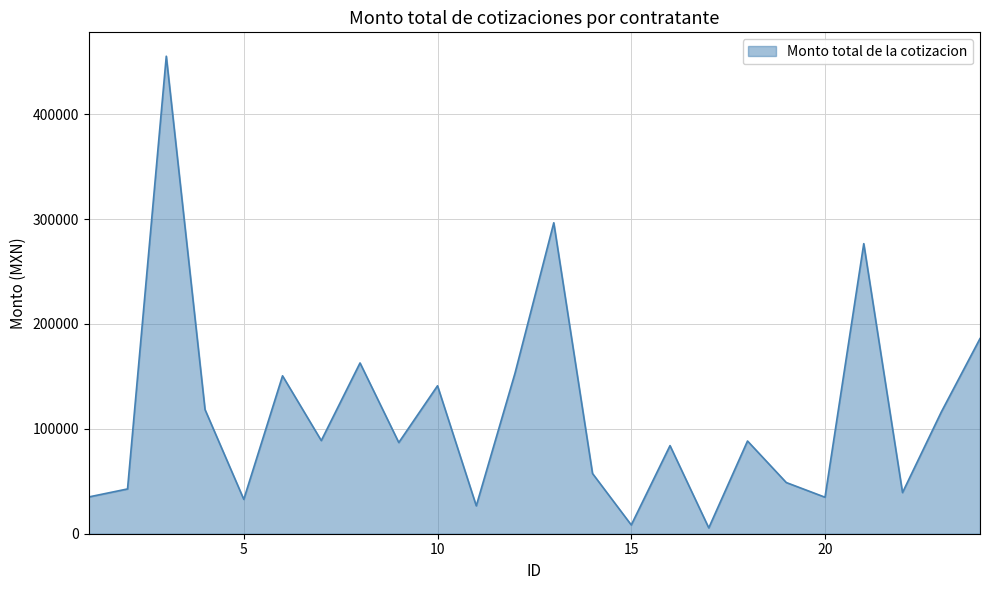

What is the difference between the maximum and minimum values?

449672.0